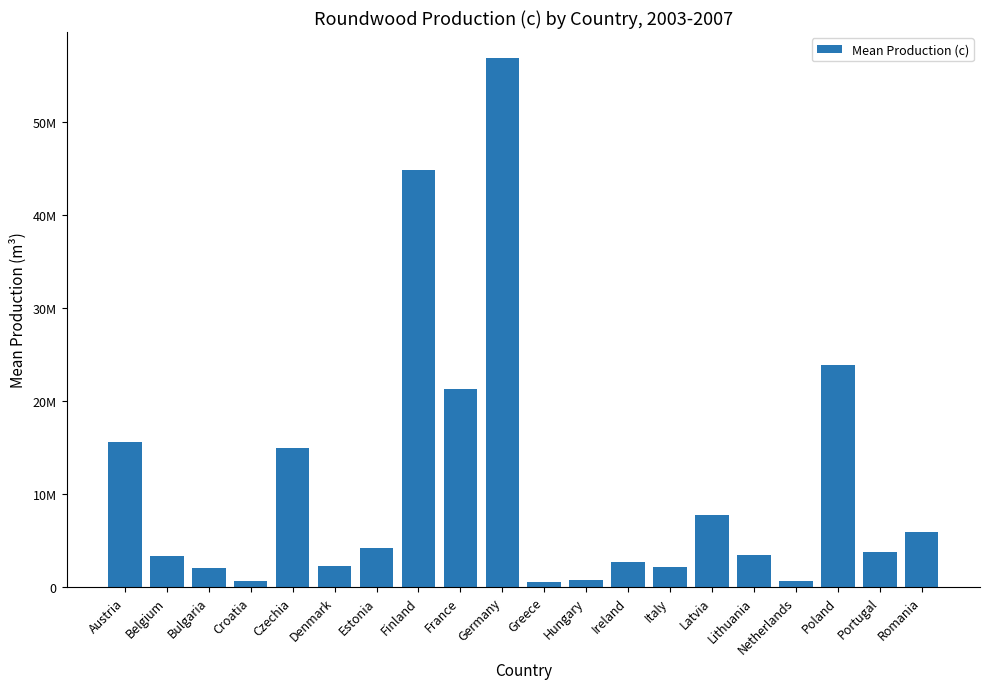

Does the chart contain any negative values?

No